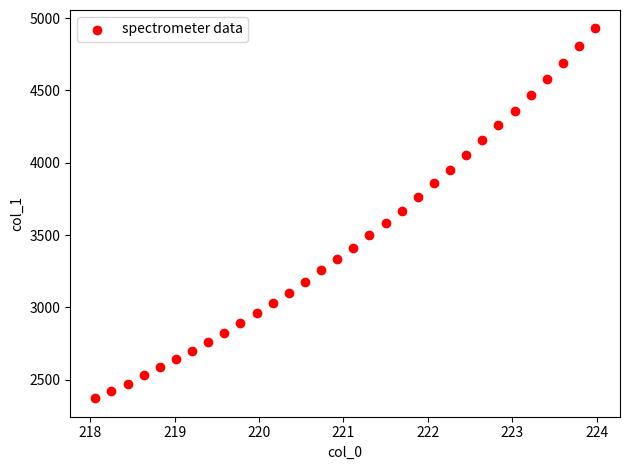

What is the range of Y values (max minus min)?

2557.0